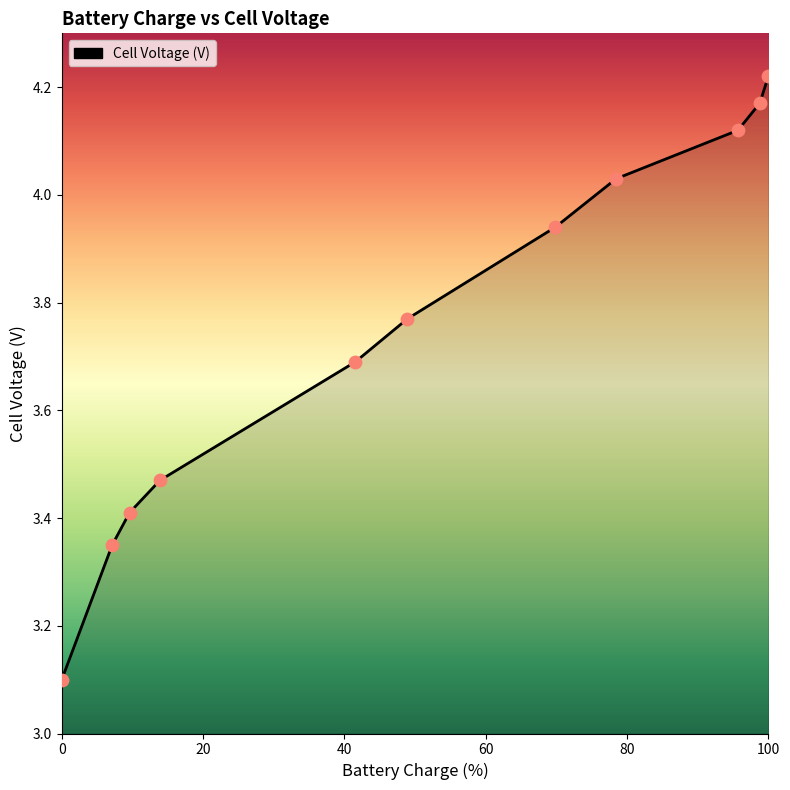

What is the difference between the maximum and minimum values?

1.1